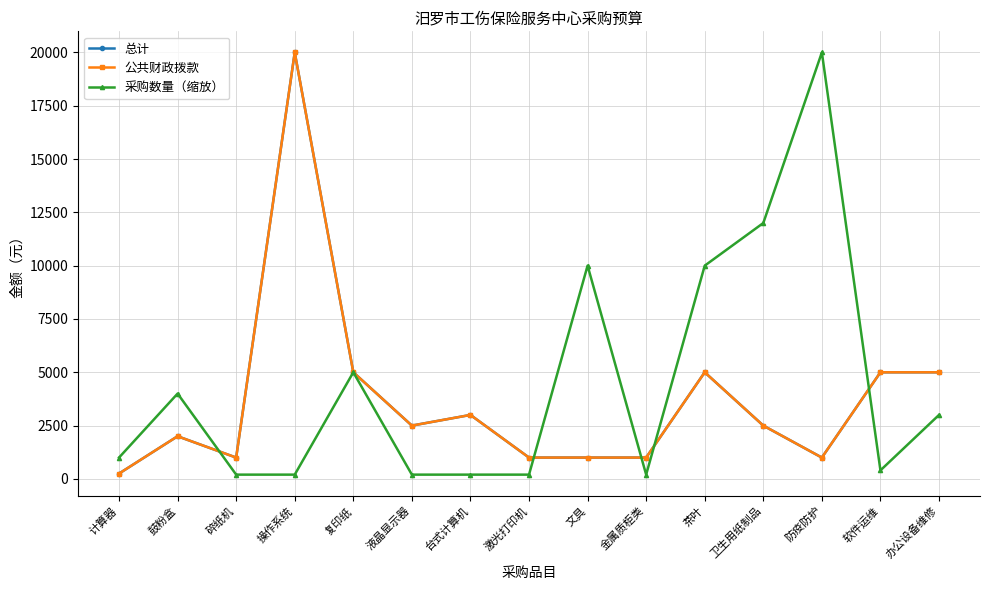

Is this an area chart (filled region under the line)?

No